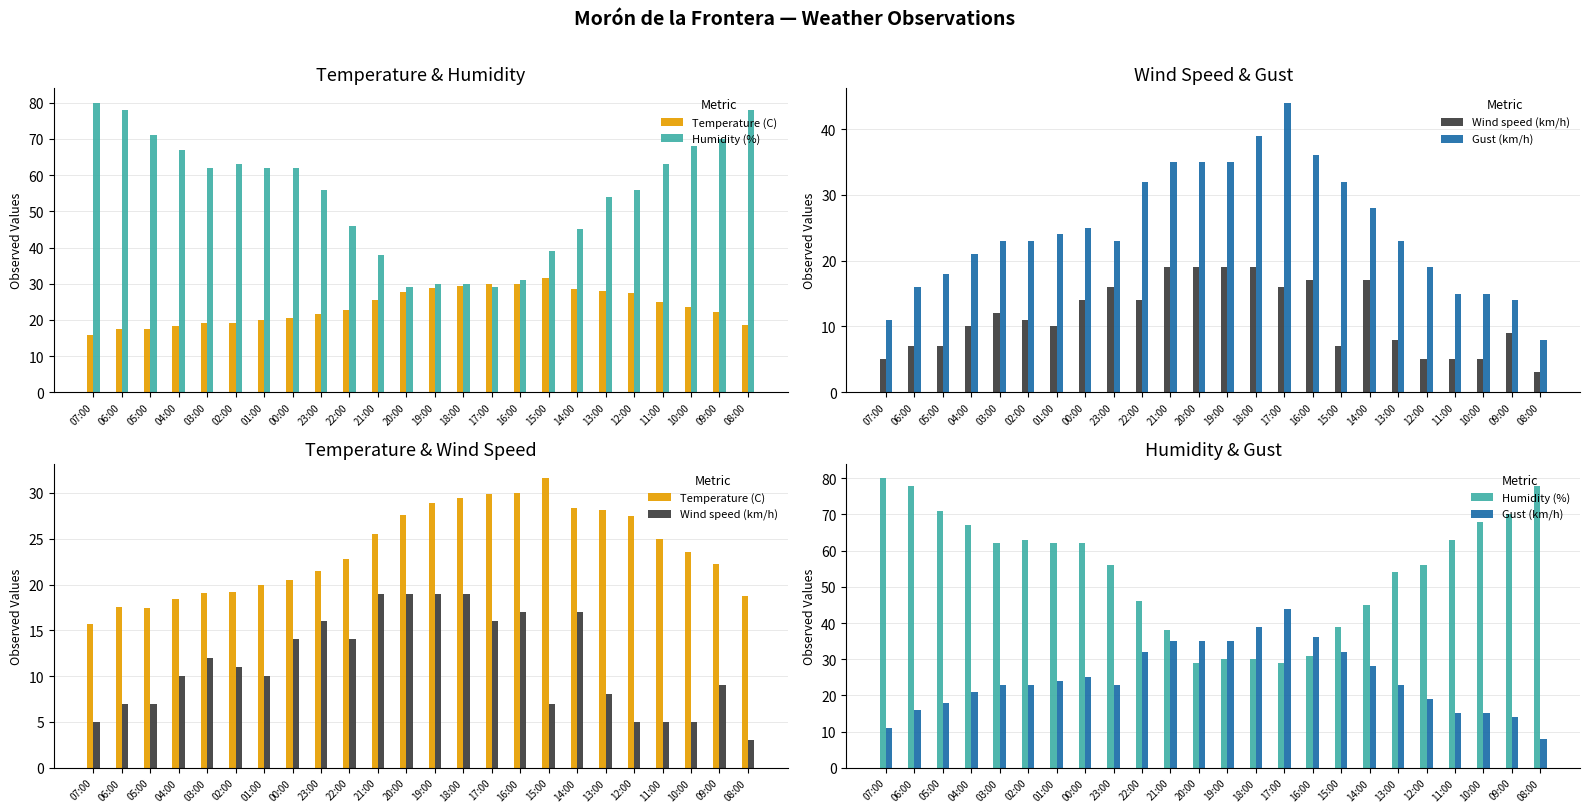

Reading left to right, transcribe all the data shown in this chart.

Temperature (C): 07:00=15.7	06:00=17.5	05:00=17.4	04:00=18.4	03:00=19.1	02:00=19.2	01:00=20.0	00:00=20.5	23:00=21.5	22:00=22.8	21:00=25.5	20:00=27.6	19:00=28.9	18:00=29.4	17:00=29.9	16:00=30.0	15:00=31.6	14:00=28.4	13:00=28.1	12:00=27.5	11:00=25.0	10:00=23.5	09:00=22.2	08:00=18.7
Humidity (%): 07:00=80.0	06:00=78.0	05:00=71.0	04:00=67.0	03:00=62.0	02:00=63.0	01:00=62.0	00:00=62.0	23:00=56.0	22:00=46.0	21:00=38.0	20:00=29.0	19:00=30.0	18:00=30.0	17:00=29.0	16:00=31.0	15:00=39.0	14:00=45.0	13:00=54.0	12:00=56.0	11:00=63.0	10:00=68.0	09:00=70.0	08:00=78.0
Wind speed (km/h): 07:00=5.0	06:00=7.0	05:00=7.0	04:00=10.0	03:00=12.0	02:00=11.0	01:00=10.0	00:00=14.0	23:00=16.0	22:00=14.0	21:00=19.0	20:00=19.0	19:00=19.0	18:00=19.0	17:00=16.0	16:00=17.0	15:00=7.0	14:00=17.0	13:00=8.0	12:00=5.0	11:00=5.0	10:00=5.0	09:00=9.0	08:00=3.0
Gust (km/h): 07:00=11.0	06:00=16.0	05:00=18.0	04:00=21.0	03:00=23.0	02:00=23.0	01:00=24.0	00:00=25.0	23:00=23.0	22:00=32.0	21:00=35.0	20:00=35.0	19:00=35.0	18:00=39.0	17:00=44.0	16:00=36.0	15:00=32.0	14:00=28.0	13:00=23.0	12:00=19.0	11:00=15.0	10:00=15.0	09:00=14.0	08:00=8.0